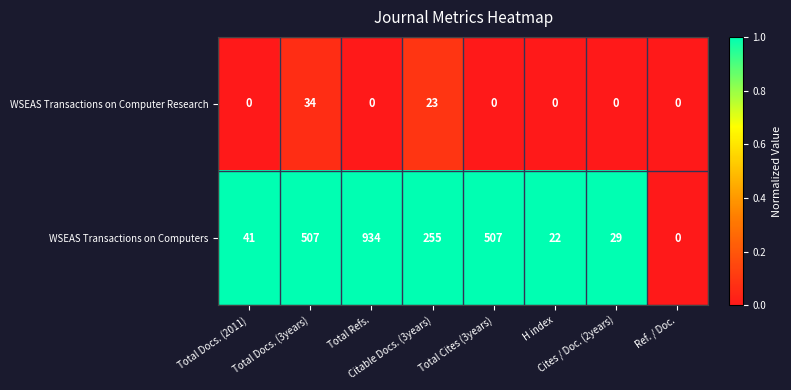

What is the highest value of the WSEAS Transactions on Computers series?

934